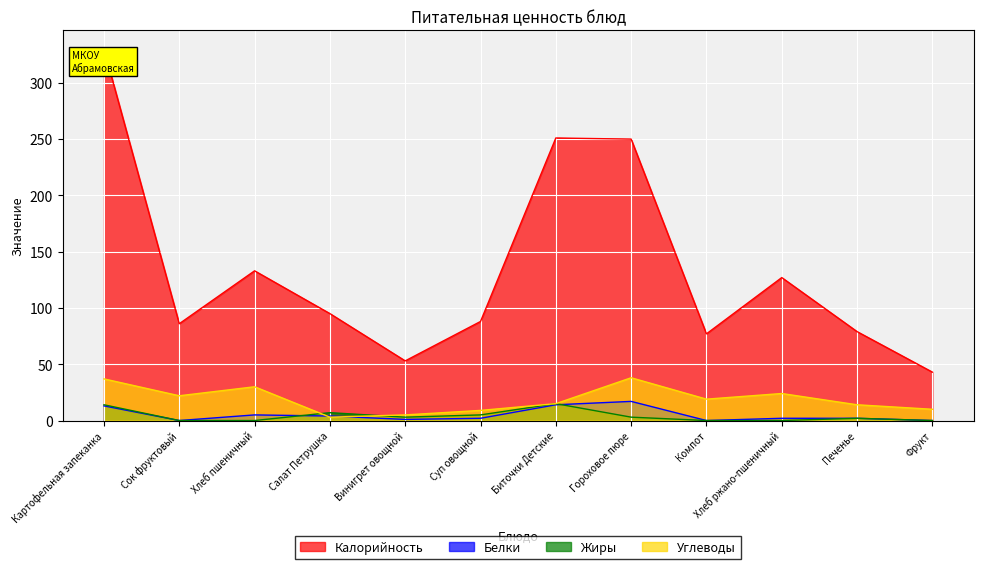

Which category has the highest value across all series?

Картофельная запеканка